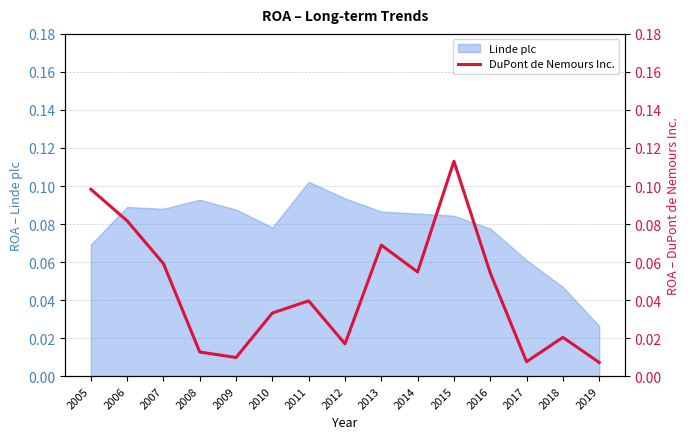

How many interior local valleys (lower than both neighbors) does the data have?

4